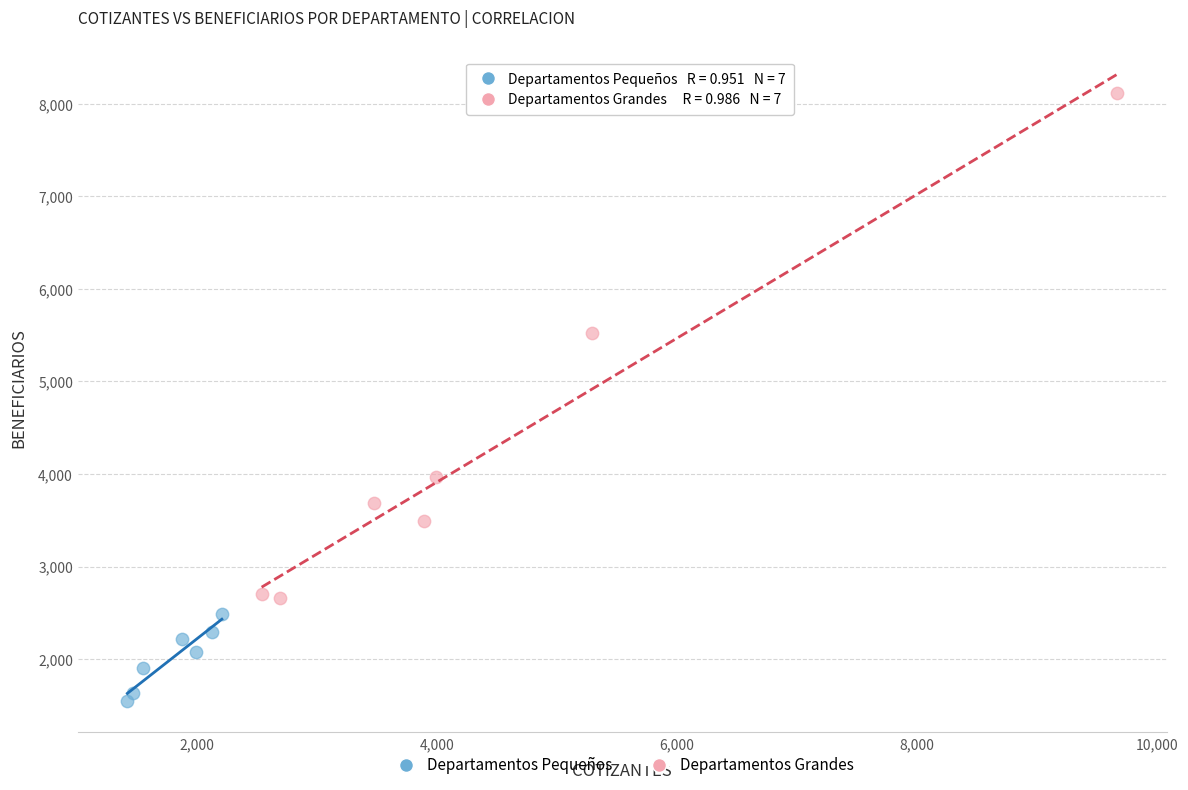

Which series reaches the minimum Y coordinate?

Departamentos Pequeños